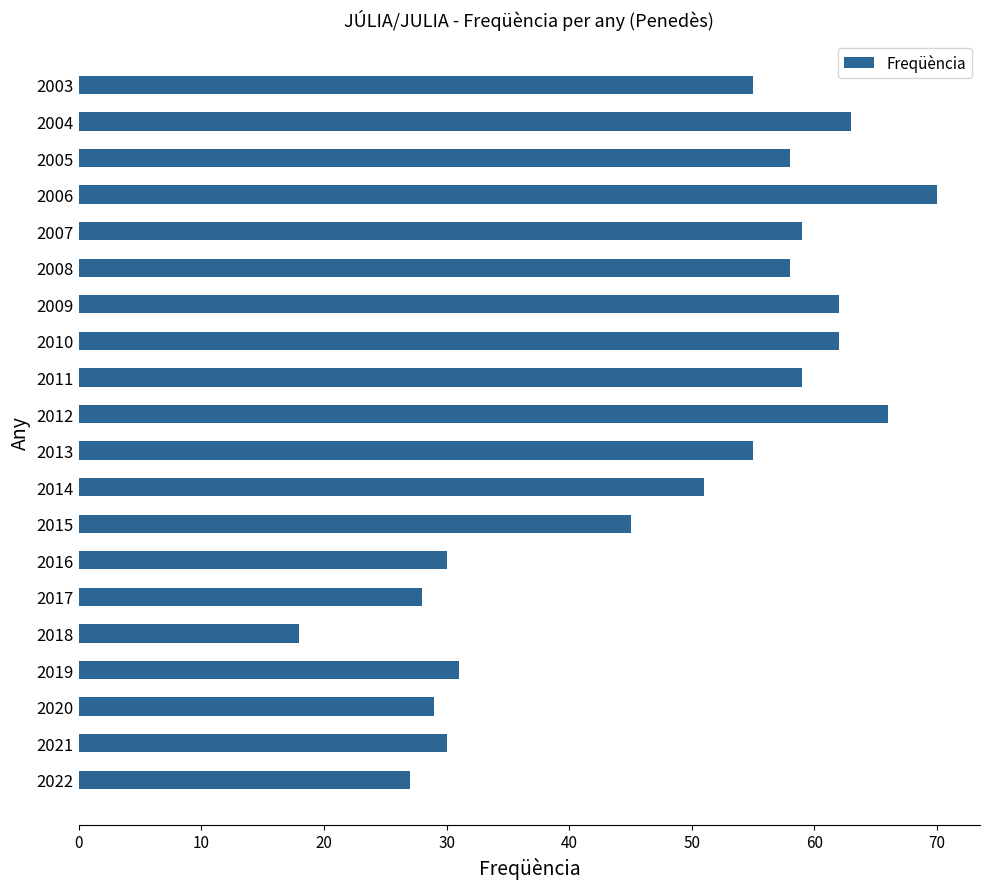

What is the difference between the maximum and minimum values?

52